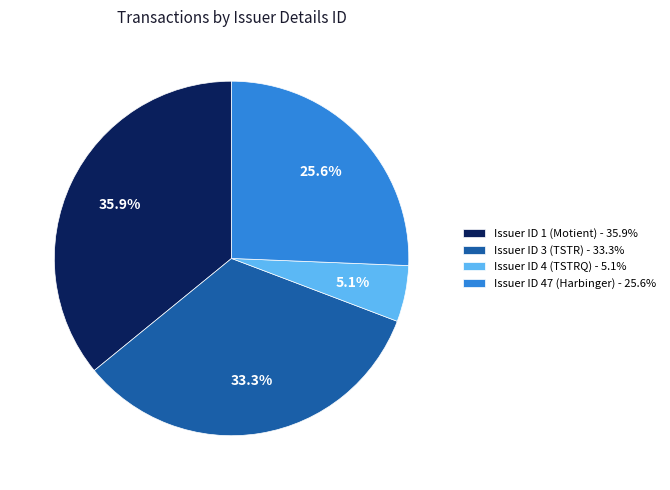

What is the ratio of the value at Issuer ID 47 (Harbinger) - 25.6% to the value at Issuer ID 1 (Motient) - 35.9%?

0.7